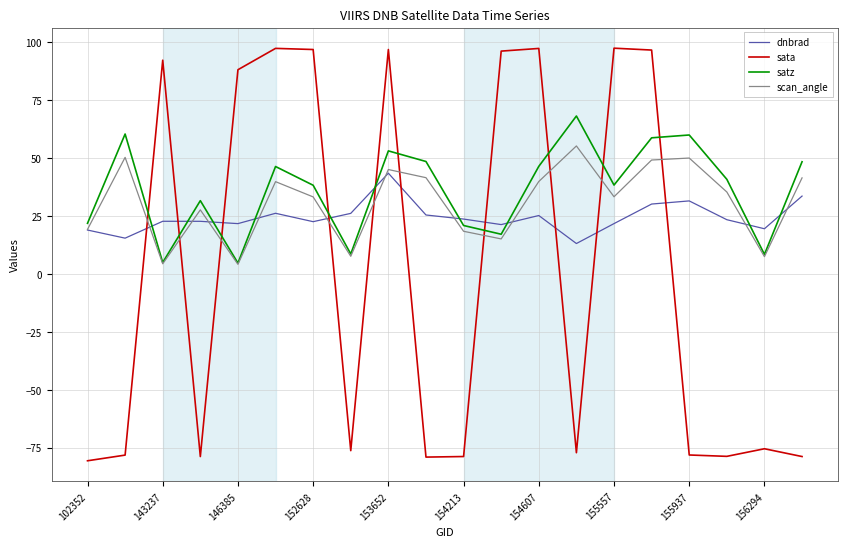

What are all the series names shown in the legend?

dnbrad, sata, satz, scan_angle